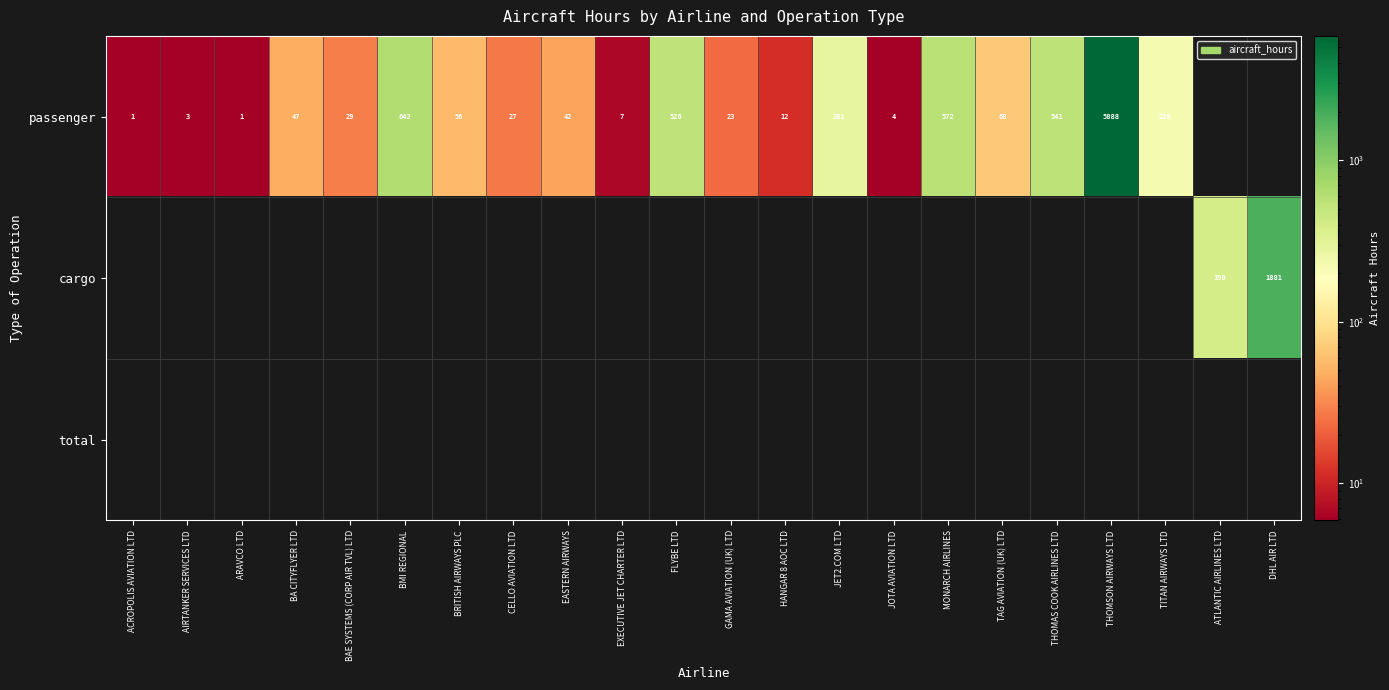

Is it true that passenger equals 27 at CELLO AVIATION LTD?

True